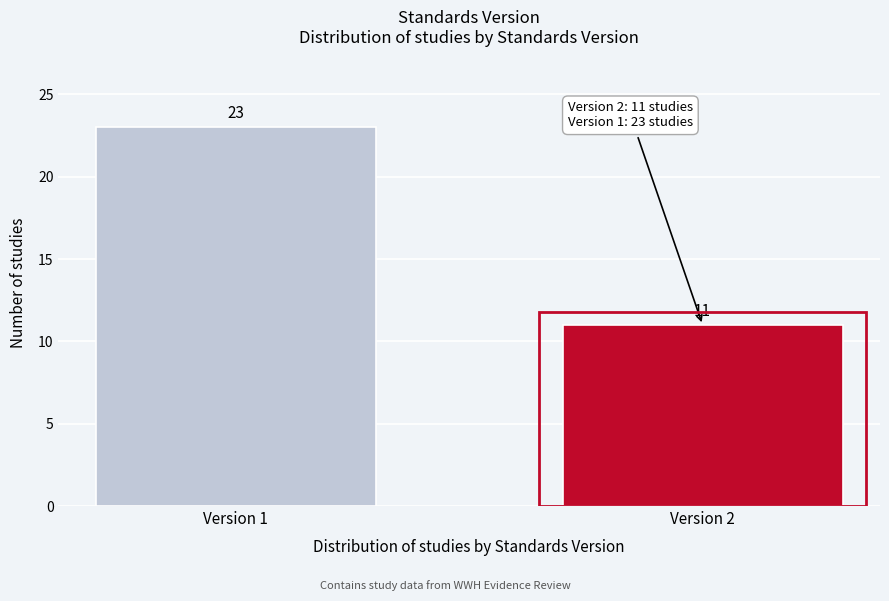

Reading left to right, transcribe all the data shown in this chart.

Version 1=23	Version 2=11